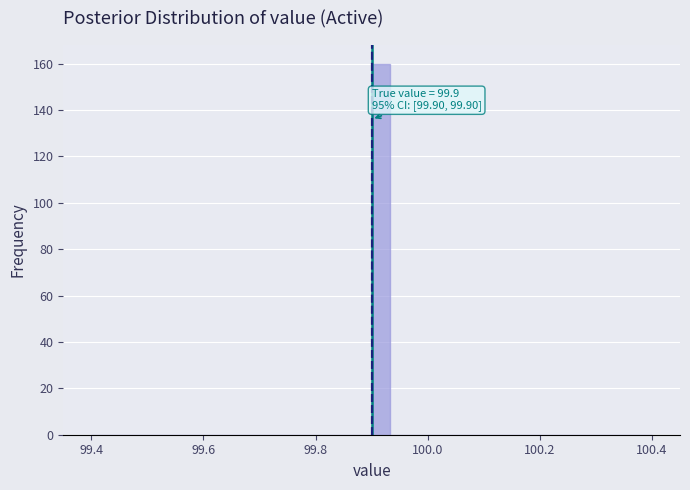

Read against the x-axis, roughly where is the centre of the tallest bar?

99.92